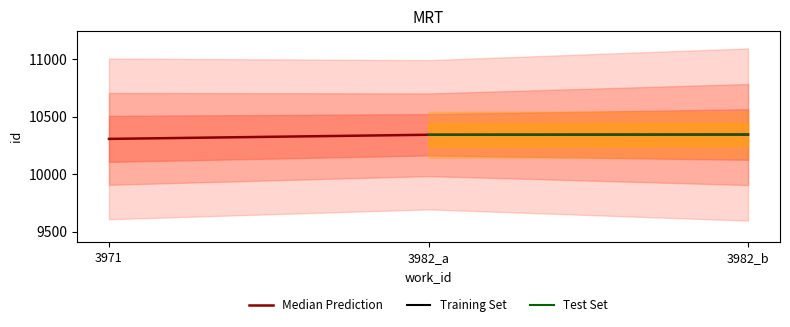

How many values are below 10344?

1